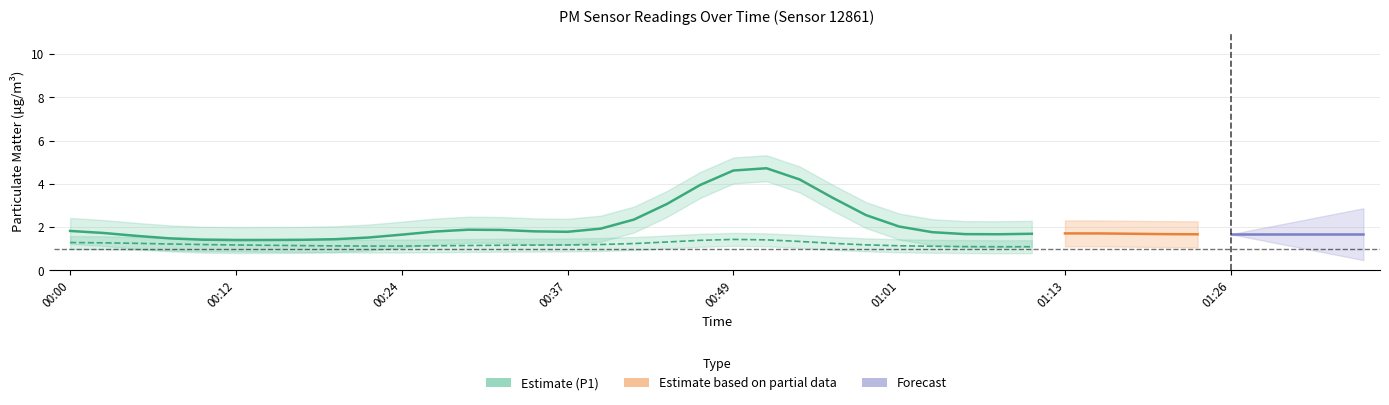

What is the label of the 21st point from the left?

00:49